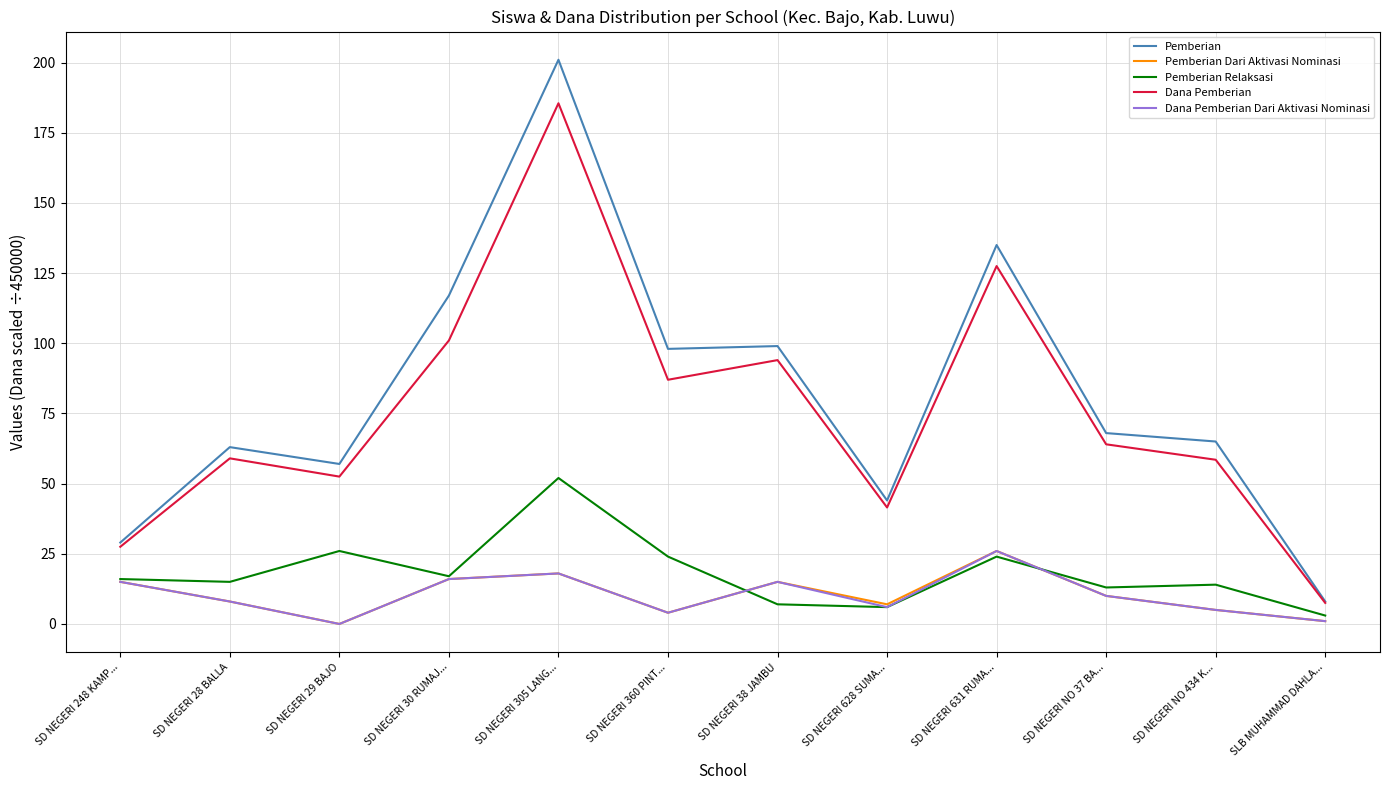

The value of Dana Pemberian Dari Aktivasi Nominasi at SD NEGERI 38 JAMBU is 15.0. True or false?

True